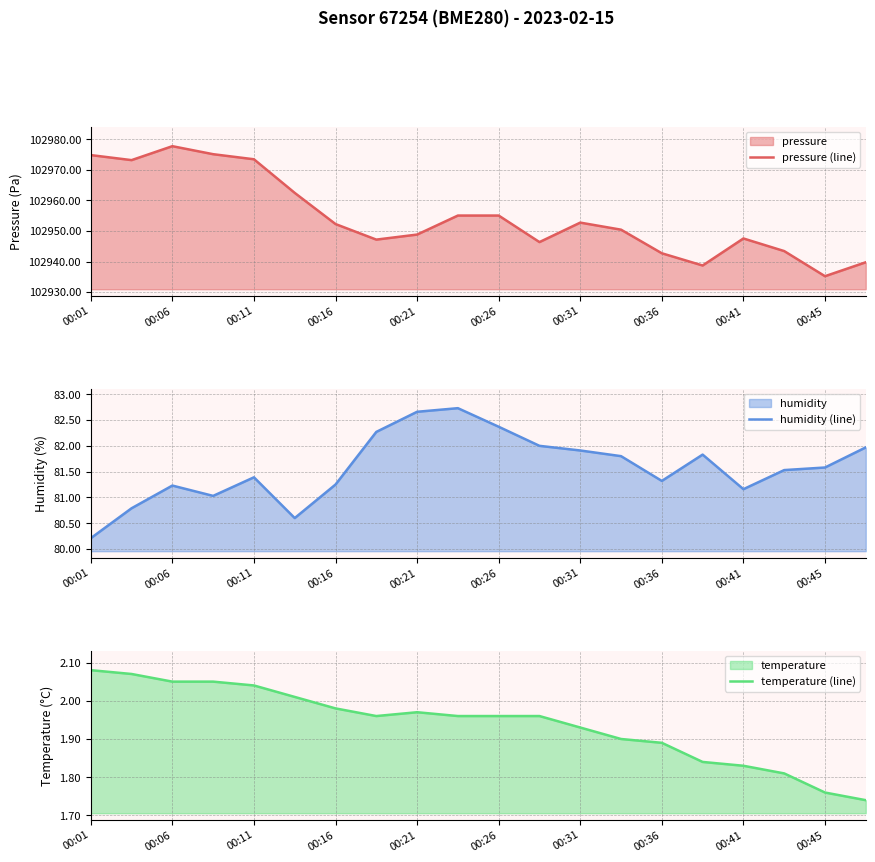

What is the approximate value of pressure (line) at 00:31?

102952.8